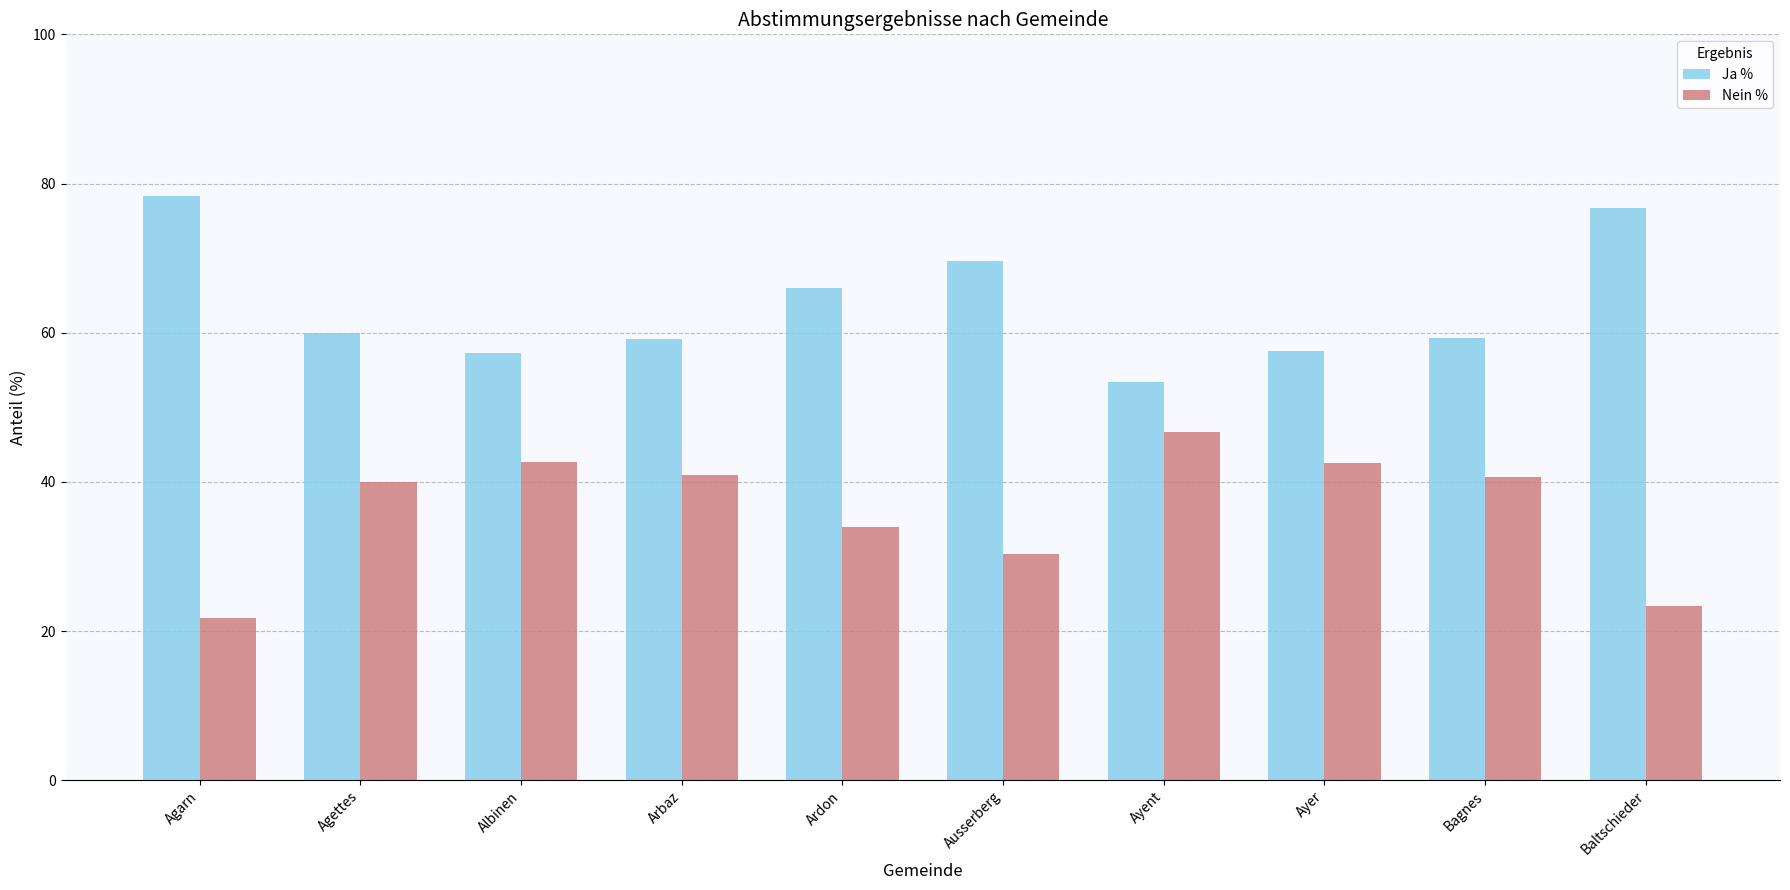

What is the label of the 6th bar from the left?

Ausserberg